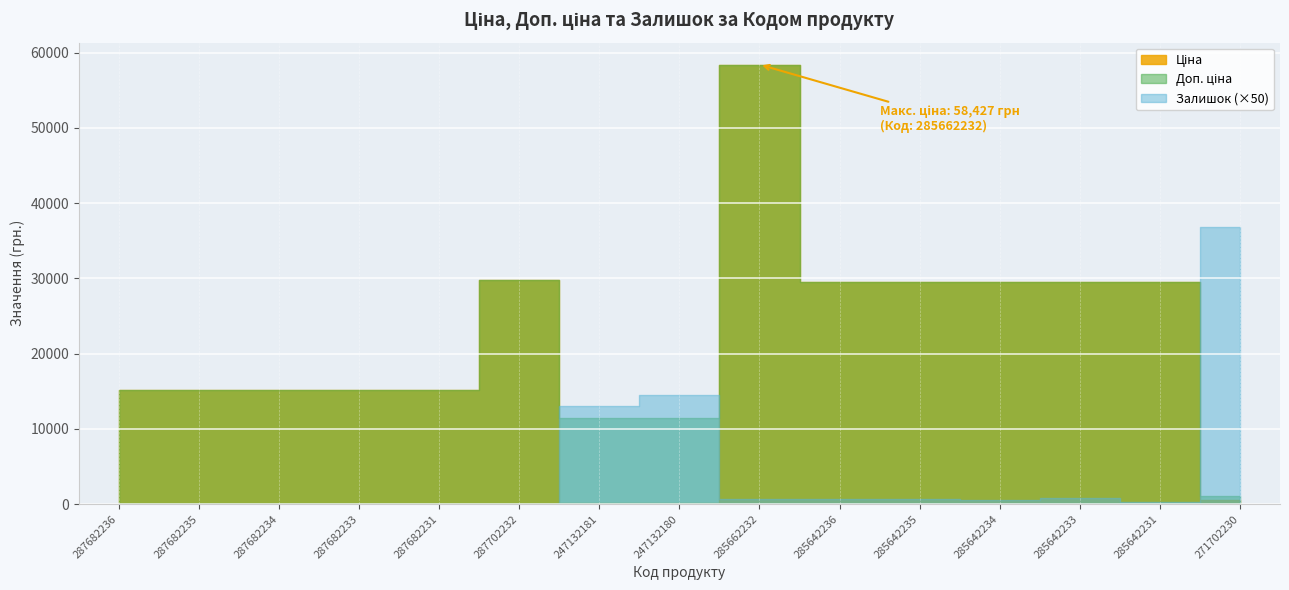

Reading right to left, extract all data points from this chart.

Ціна: 589.9	29491.5	29491.5	29491.5	29491.5	29491.5	58426.5	114.1	114.1	29747.2	15120.0	15120.0	15120.0	15120.0	15120.0
Доп. ціна: 1081.7	29491.5	29491.5	29491.5	29491.5	29491.5	58426.5	11410.0	11410.0	29747.2	15120.0	15120.0	15120.0	15120.0	15120.0
Залишок: 736.0	7.0	16.0	10.0	13.0	14.0	13.0	290.0	260.0	0.0	0.0	0.0	0.0	0.0	0.0